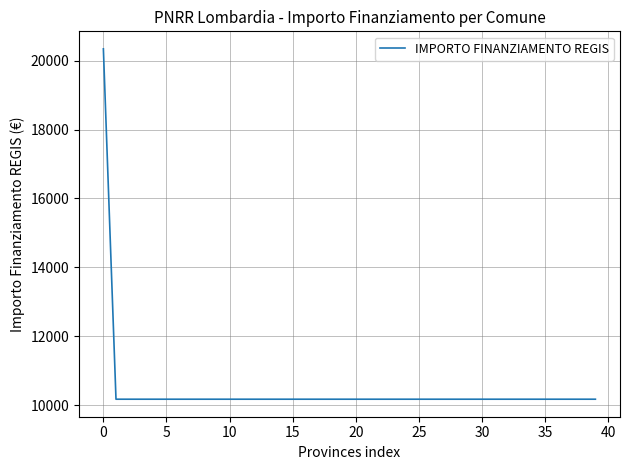

What is the minimum value shown in the chart?

10172